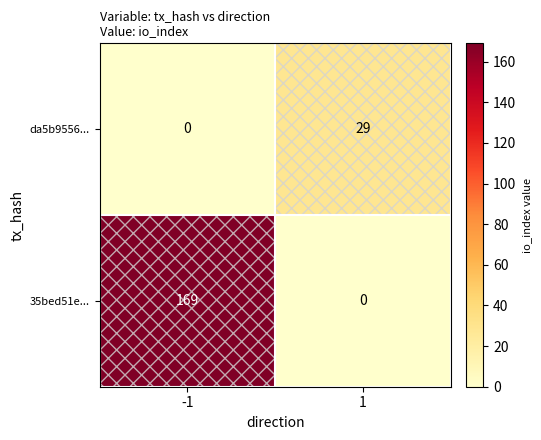

True or false: da5b9556... has a value of 16 at -1.

False